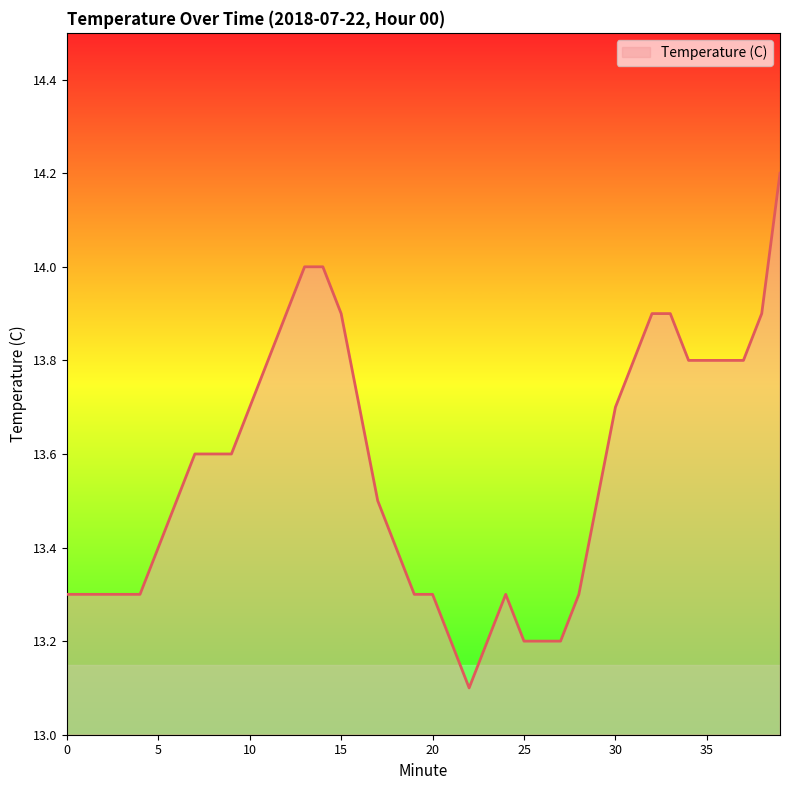

What is the difference between the maximum and minimum values?

1.1